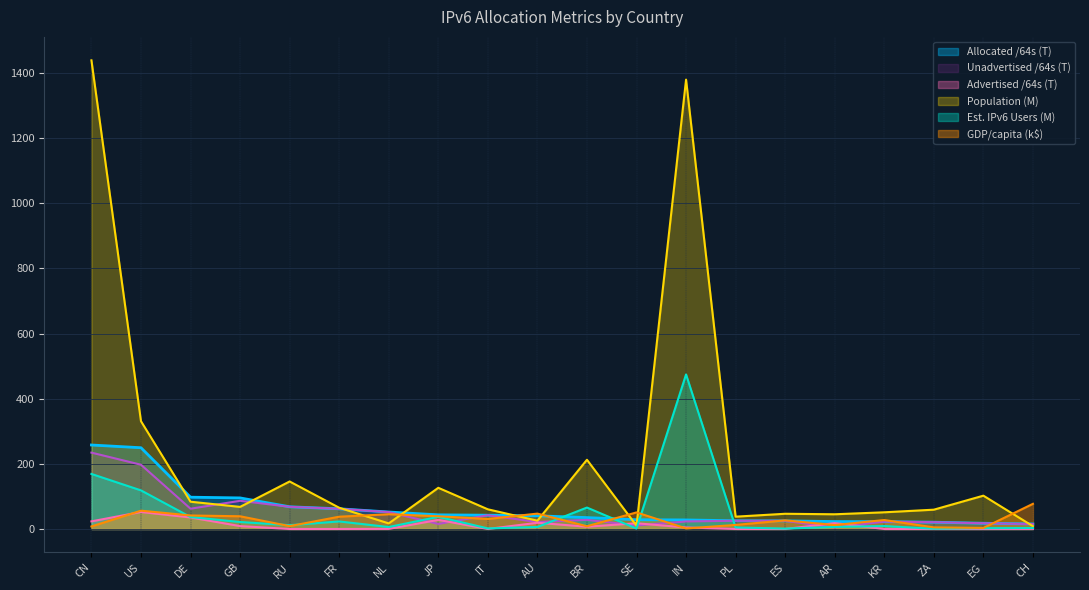

The value of Unadvertised /64s at CH is 15.2. True or false?

True